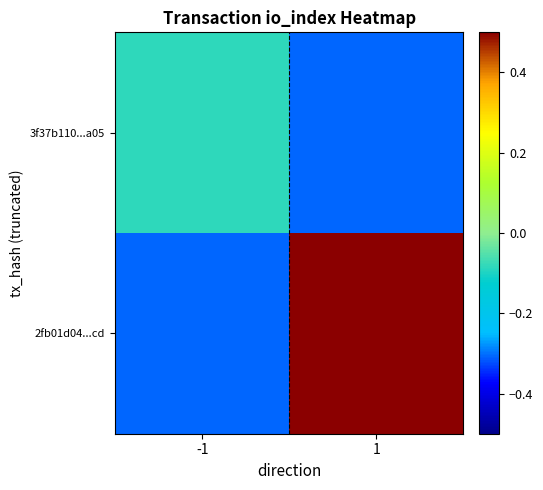

List the series in order of their peak value, highest first.

2fb01d04...cd, 3f37b110...a05